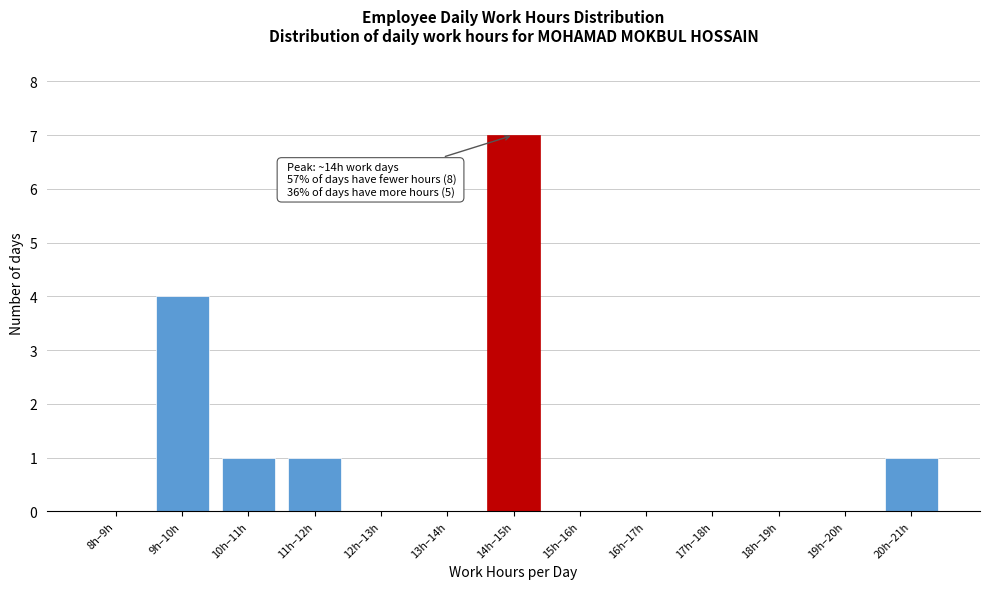

Reading left to right, extract all data points from this chart.

8h–9h=0	9h–10h=4	10h–11h=1	11h–12h=1	12h–13h=0	13h–14h=0	14h–15h=7	15h–16h=0	16h–17h=0	17h–18h=0	18h–19h=0	19h–20h=0	20h–21h=1